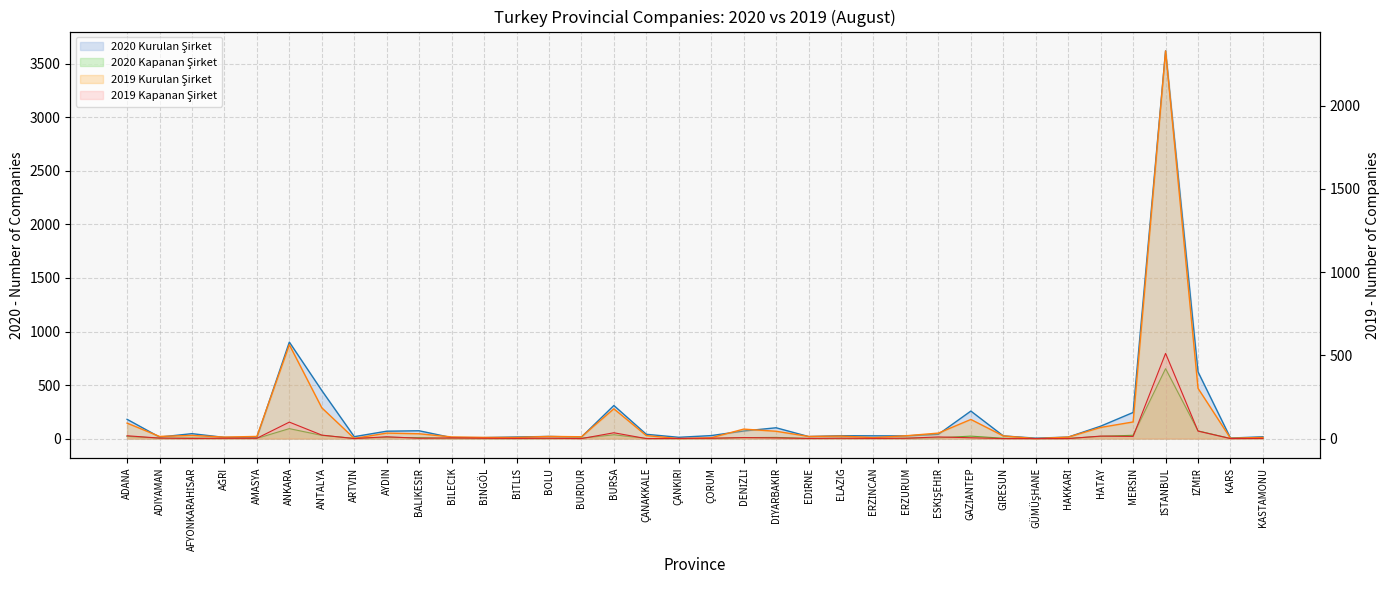

At which label does 2020 Kurulan Şirket reach its peak?

İSTANBUL